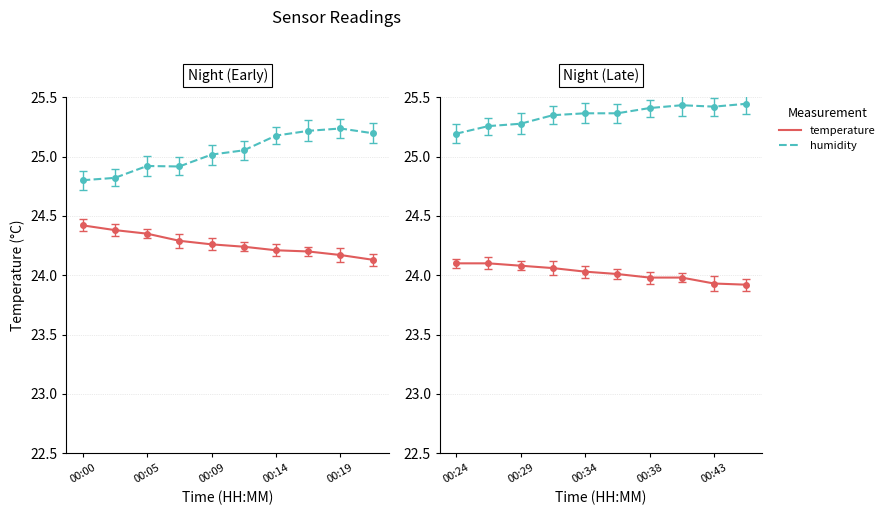

Which series has the largest range (max minus min)?

humidity